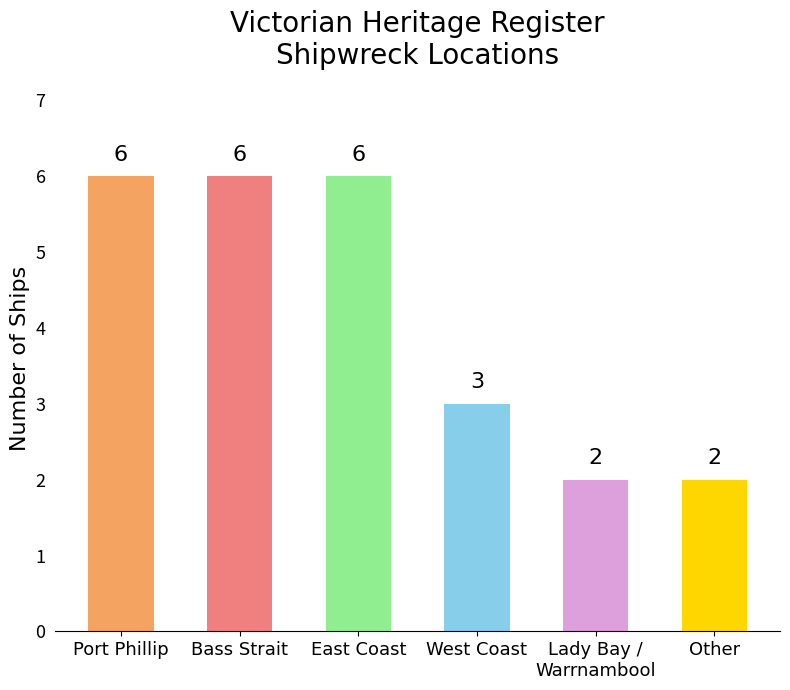

What is the difference between the values at Port Phillip and West Coast?

3